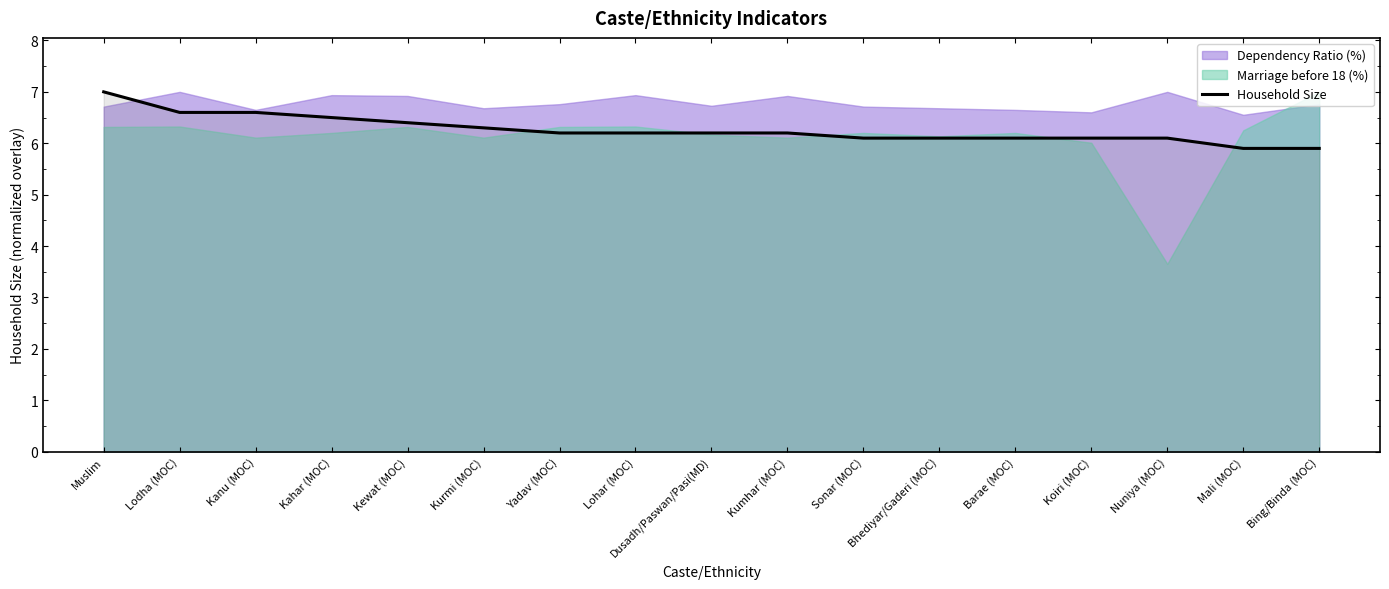

At which label does the data first exceed 6?

Muslim